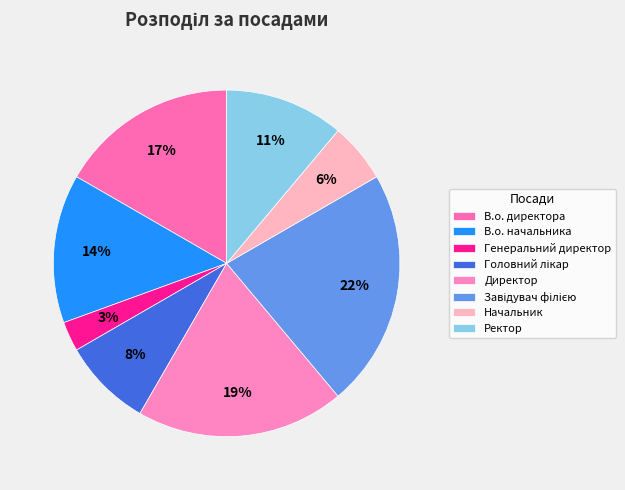

What is the total percentage of Ректор and Начальник?

16.7%